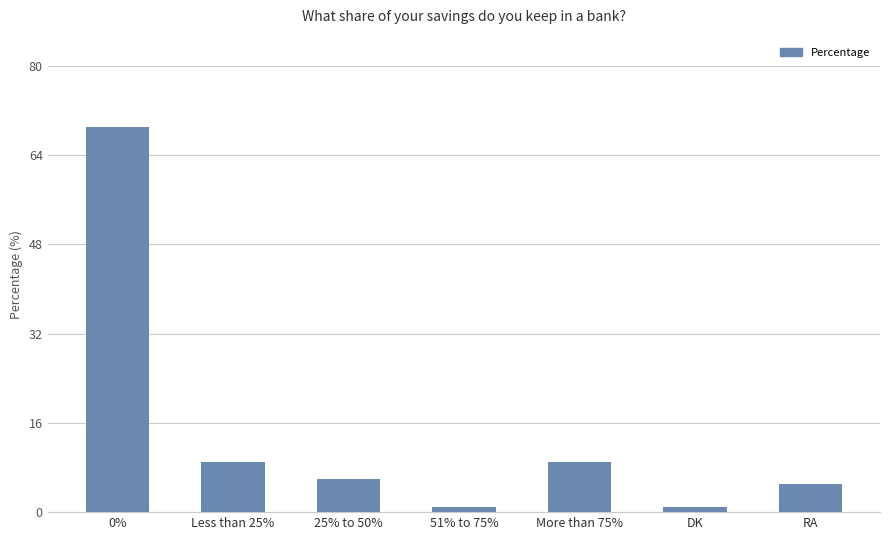

What is the label of the 4th bar from the left?

51% to 75%